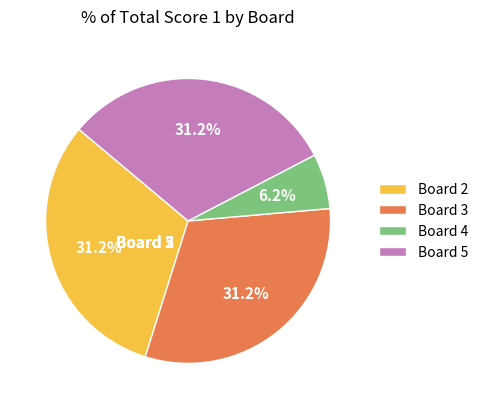

Is there any slice that represents more than half of the pie?

No